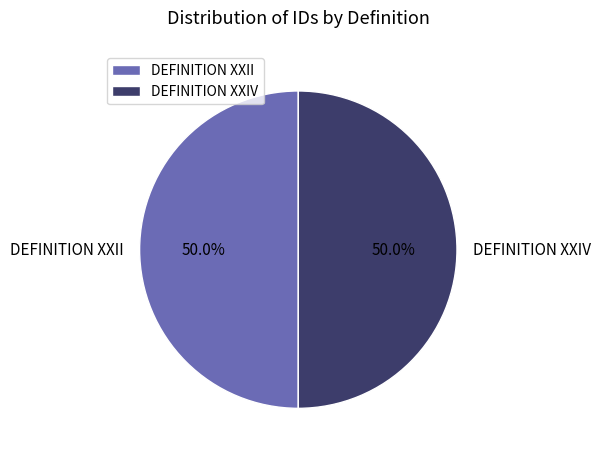

How many segments does this pie chart have?

2